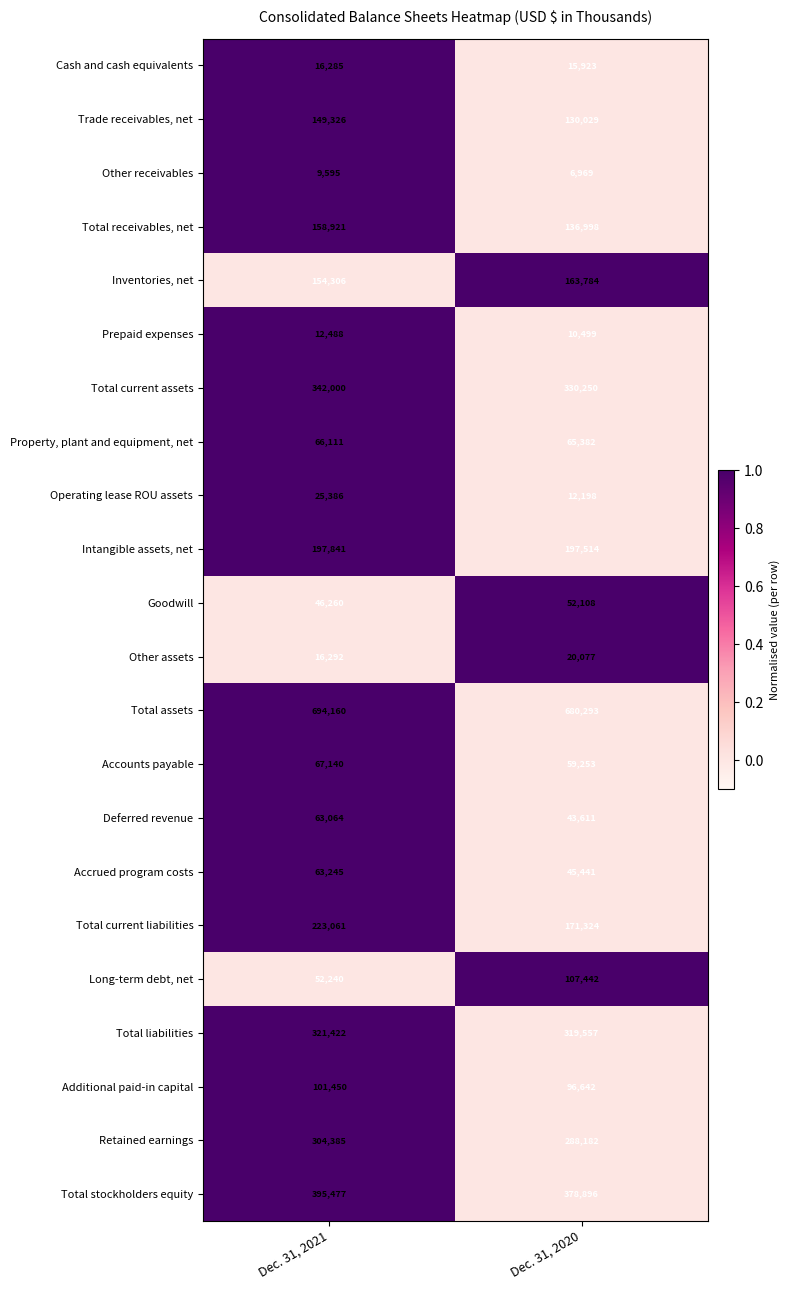

At which label does Goodwill reach its minimum?

Dec. 31, 2021